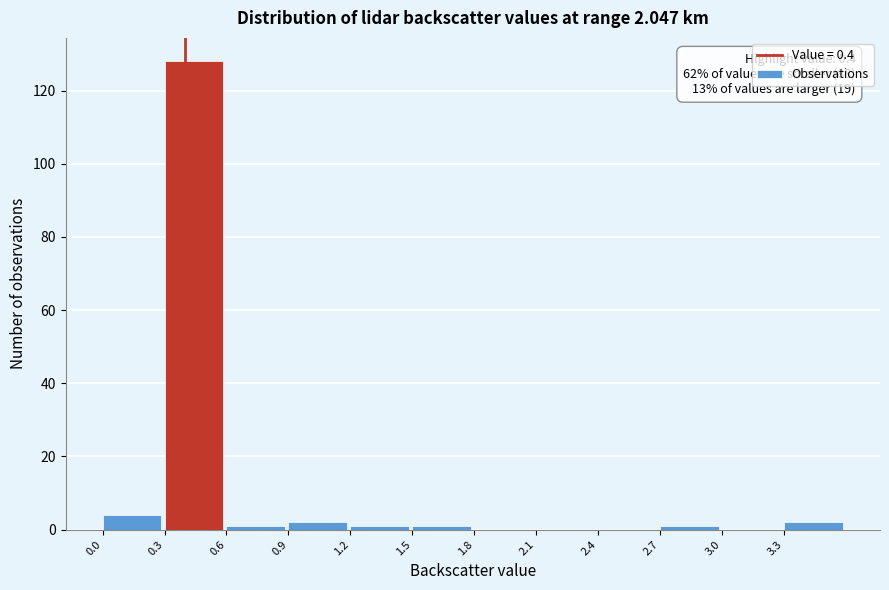

Over which range of the x-axis is the bar tallest?

0.3 to 0.6